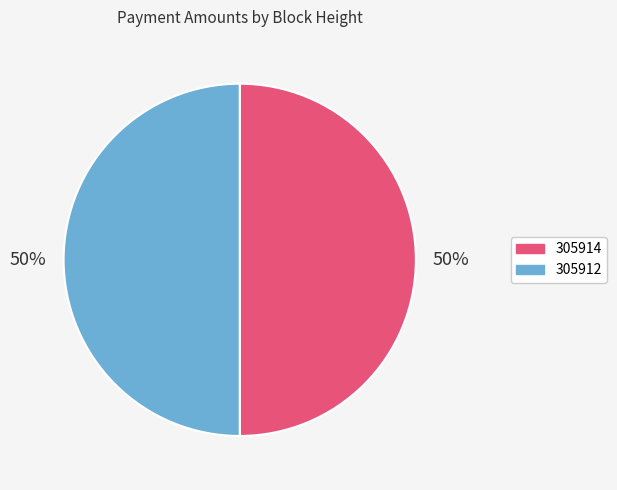

To the nearest percent, what is the combined percentage of 305914 and 305912?

100%